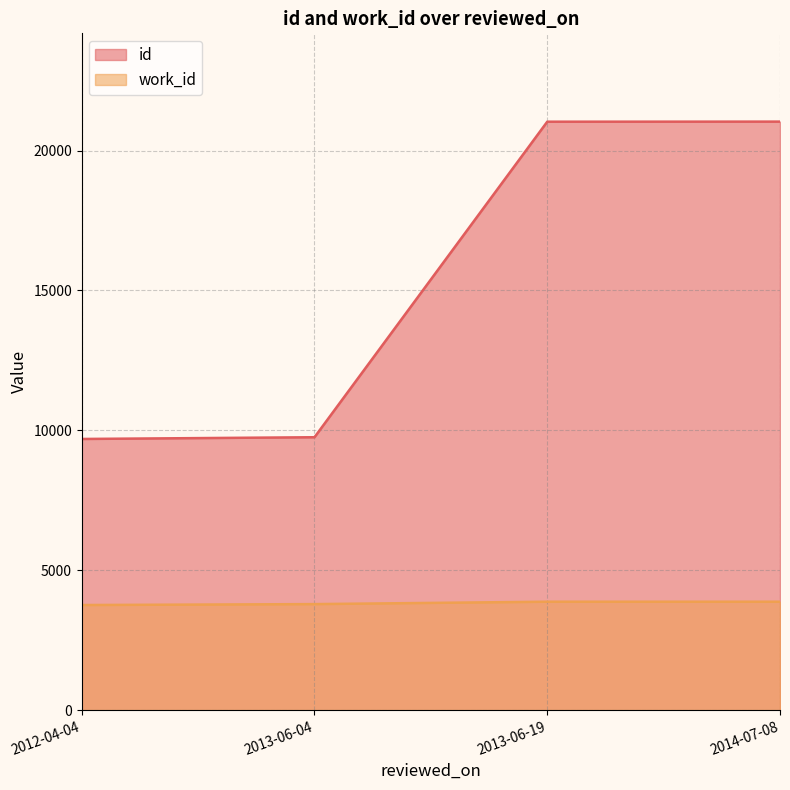

What is the smallest value displayed?

3757